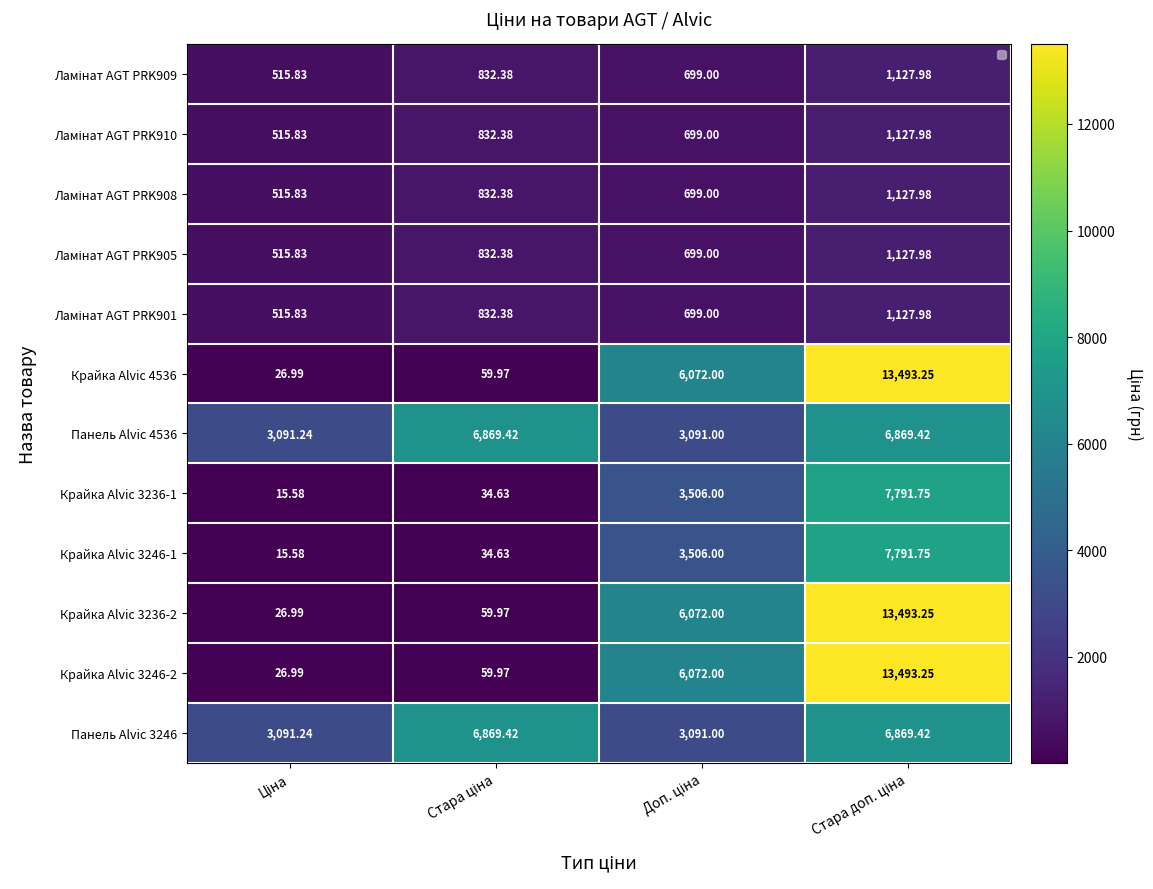

Between Ціна and Доп. ціна, which series saw the biggest shift?

Крайка Alvic 4536